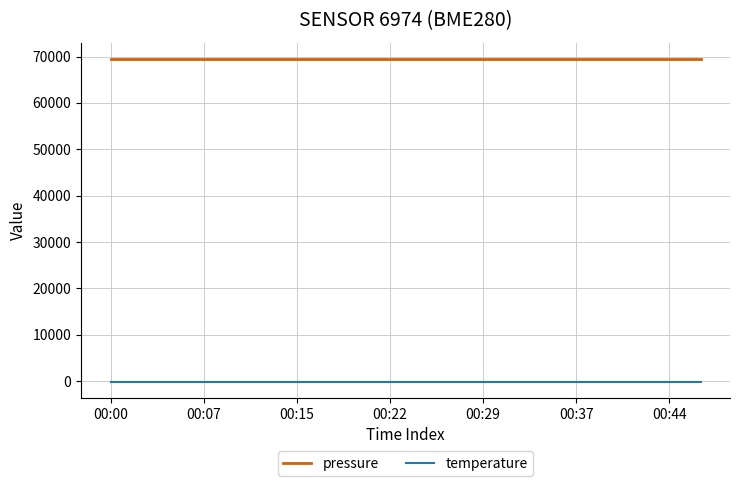

Which series has the largest total across all categories?

pressure